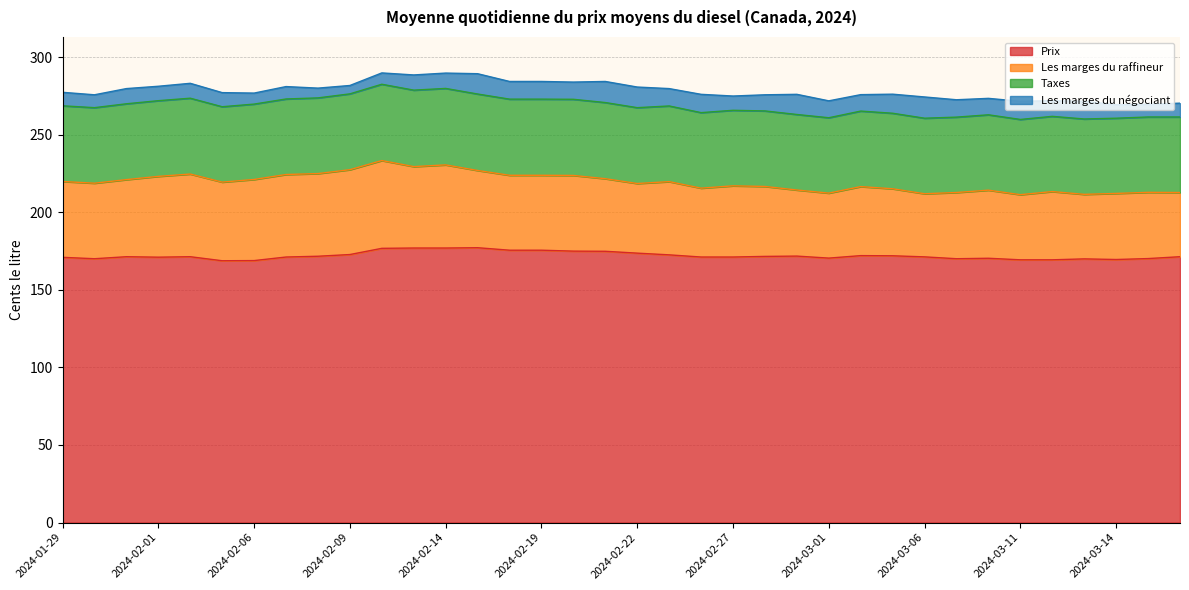

Reading right to left, what are all the values shown in this chart?

Prix: 2024-03-18=171.4	2024-03-15=170.2	2024-03-14=169.6	2024-03-13=170.0	2024-03-12=169.4	2024-03-11=169.4	2024-03-08=170.4	2024-03-07=170.1	2024-03-06=171.3	2024-03-05=172.0	2024-03-04=172.1	2024-03-01=170.5	2024-02-29=171.8	2024-02-28=171.6	2024-02-27=171.2	2024-02-26=171.2	2024-02-23=172.6	2024-02-22=173.7	2024-02-21=174.9	2024-02-20=175.0	2024-02-19=175.6	2024-02-16=175.6	2024-02-15=177.2	2024-02-14=177.0	2024-02-13=177.0	2024-02-12=176.8	2024-02-09=172.8	2024-02-08=171.7	2024-02-07=171.2	2024-02-06=168.9	2024-02-05=168.8	2024-02-02=171.4	2024-02-01=171.1	2024-01-31=171.4	2024-01-30=170.1	2024-01-29=171.0
Les marges du raffineur: 2024-03-18=41.4	2024-03-15=42.7	2024-03-14=42.6	2024-03-13=41.6	2024-03-12=44.0	2024-03-11=42.0	2024-03-08=43.9	2024-03-07=42.7	2024-03-06=40.7	2024-03-05=43.2	2024-03-04=44.5	2024-03-01=41.9	2024-02-29=42.6	2024-02-28=45.1	2024-02-27=45.9	2024-02-26=44.4	2024-02-23=47.2	2024-02-22=44.9	2024-02-21=46.8	2024-02-20=48.8	2024-02-19=48.3	2024-02-16=48.3	2024-02-15=49.8	2024-02-14=53.6	2024-02-13=52.5	2024-02-12=56.6	2024-02-09=54.7	2024-02-08=53.3	2024-02-07=53.2	2024-02-06=52.3	2024-02-05=50.7	2024-02-02=53.3	2024-02-01=52.1	2024-01-31=49.7	2024-01-30=48.7	2024-01-29=48.9
Taxes: 2024-03-18=48.7	2024-03-15=48.6	2024-03-14=48.5	2024-03-13=48.6	2024-03-12=48.5	2024-03-11=48.5	2024-03-08=48.6	2024-03-07=48.6	2024-03-06=48.7	2024-03-05=48.7	2024-03-04=48.7	2024-03-01=48.6	2024-02-29=48.7	2024-02-28=48.7	2024-02-27=48.7	2024-02-26=48.7	2024-02-23=48.8	2024-02-22=48.9	2024-02-21=49.1	2024-02-20=49.1	2024-02-19=49.1	2024-02-16=49.1	2024-02-15=49.3	2024-02-14=49.3	2024-02-13=49.3	2024-02-12=49.2	2024-02-09=48.9	2024-02-08=48.8	2024-02-07=48.7	2024-02-06=48.6	2024-02-05=48.6	2024-02-02=48.9	2024-02-01=48.8	2024-01-31=48.9	2024-01-30=48.7	2024-01-29=48.8
Les marges du négociant: 2024-03-18=8.9	2024-03-15=8.2	2024-03-14=8.7	2024-03-13=11.4	2024-03-12=10.1	2024-03-11=11.7	2024-03-08=10.6	2024-03-07=11.2	2024-03-06=13.7	2024-03-05=12.3	2024-03-04=10.6	2024-03-01=10.9	2024-02-29=13.0	2024-02-28=10.4	2024-02-27=9.2	2024-02-26=11.8	2024-02-23=11.2	2024-02-22=13.3	2024-02-21=13.6	2024-02-20=11.1	2024-02-19=11.4	2024-02-16=11.4	2024-02-15=13.1	2024-02-14=9.9	2024-02-13=9.8	2024-02-12=7.3	2024-02-09=5.4	2024-02-08=6.3	2024-02-07=8.0	2024-02-06=7.1	2024-02-05=9.1	2024-02-02=9.6	2024-02-01=9.3	2024-01-31=9.8	2024-01-30=8.3	2024-01-29=8.7